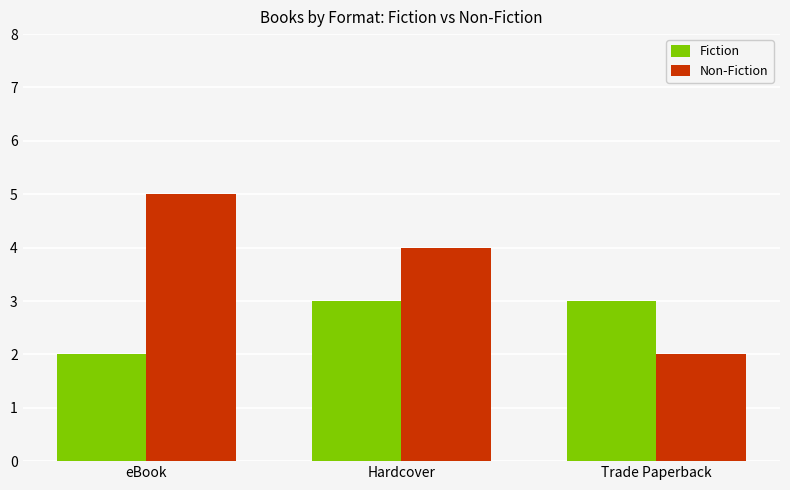

Is it true that Fiction equals 3 at Hardcover?

True